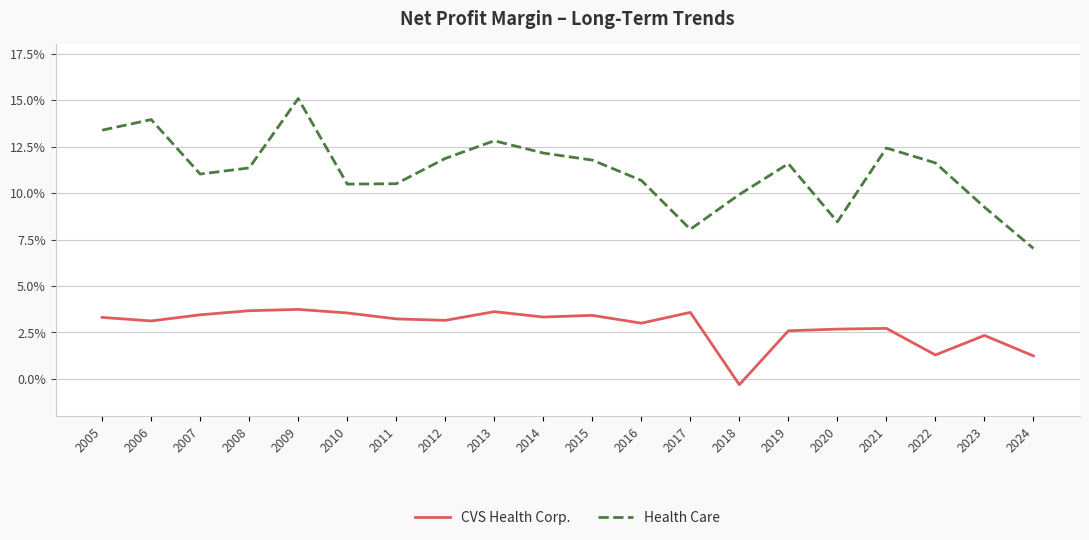

Does the chart display data point markers on the line(s)?

No